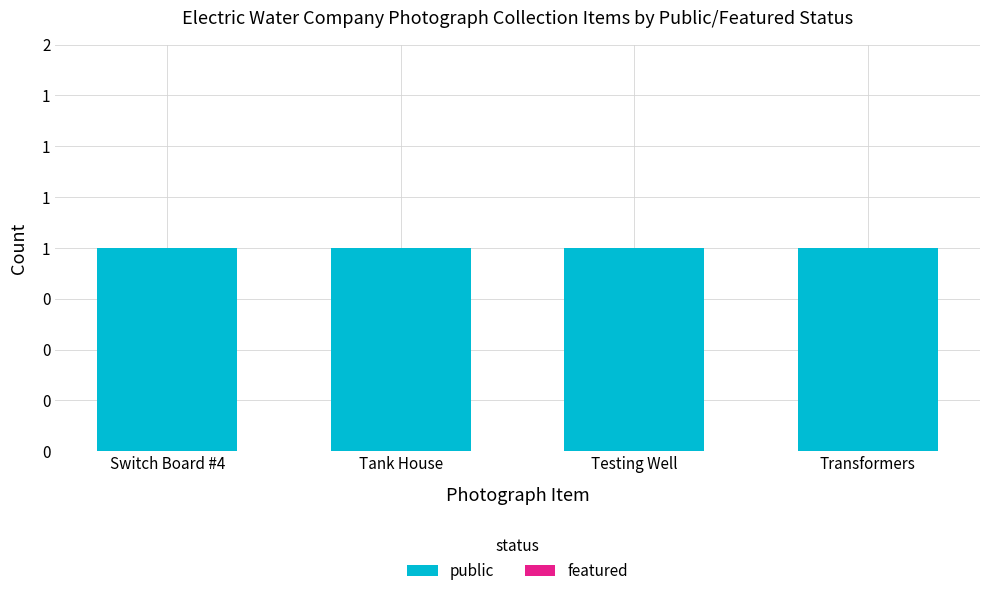

What is the average value of the public series?

1